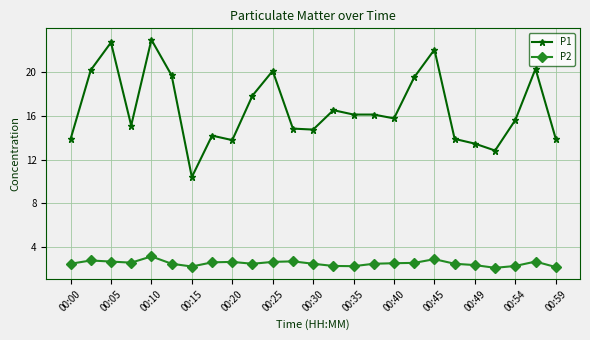

True or false: P2 and P1 cross at least once.

False